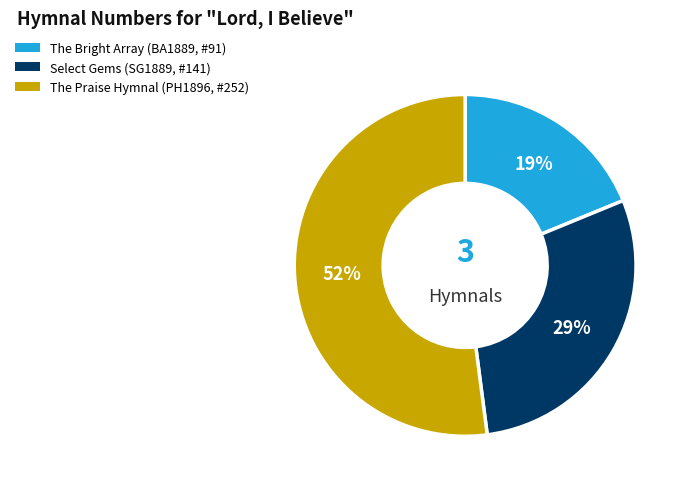

To the nearest percent, what is the average slice percentage?

33%